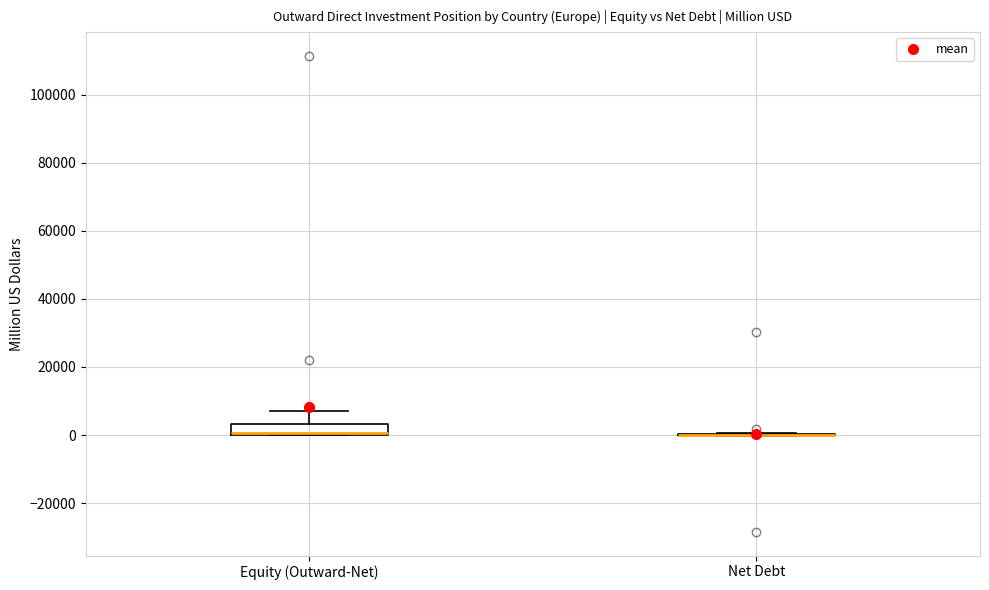

Where is the lower edge of the box for Equity (Outward-Net) on the y-axis? The values are not printed on the chart, so give them approximately, as read against the axis.

0